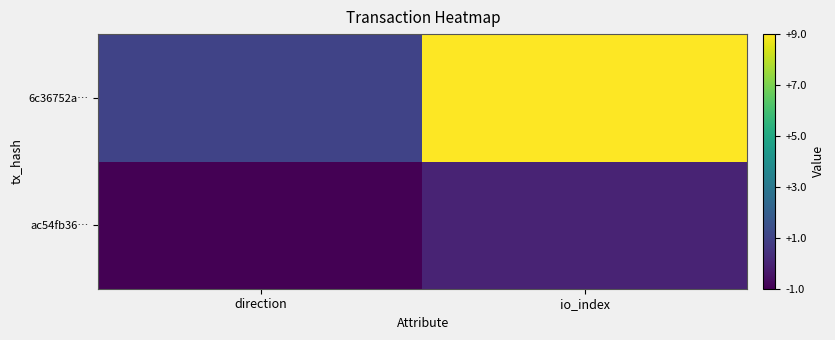

Rank the series at io_index from highest to lowest value.

6c36752a…, ac54fb36…